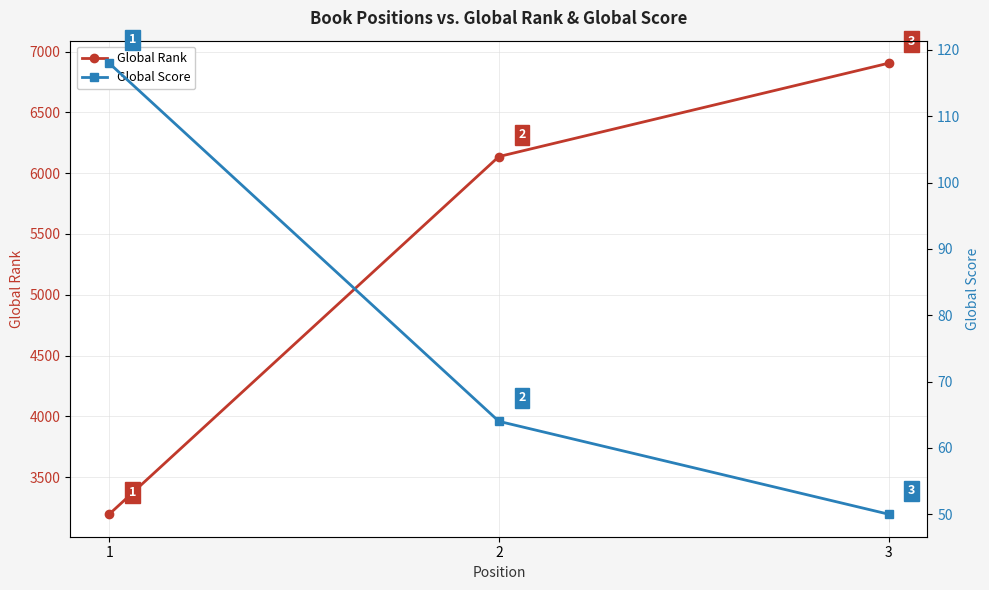

The Global Score series shows 13 at 3. True or false?

False